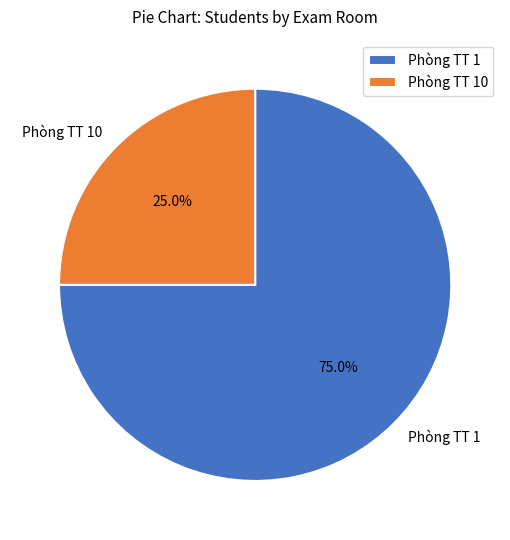

To the nearest percent, what is the combined percentage of Phòng TT 10 and Phòng TT 1?

100%